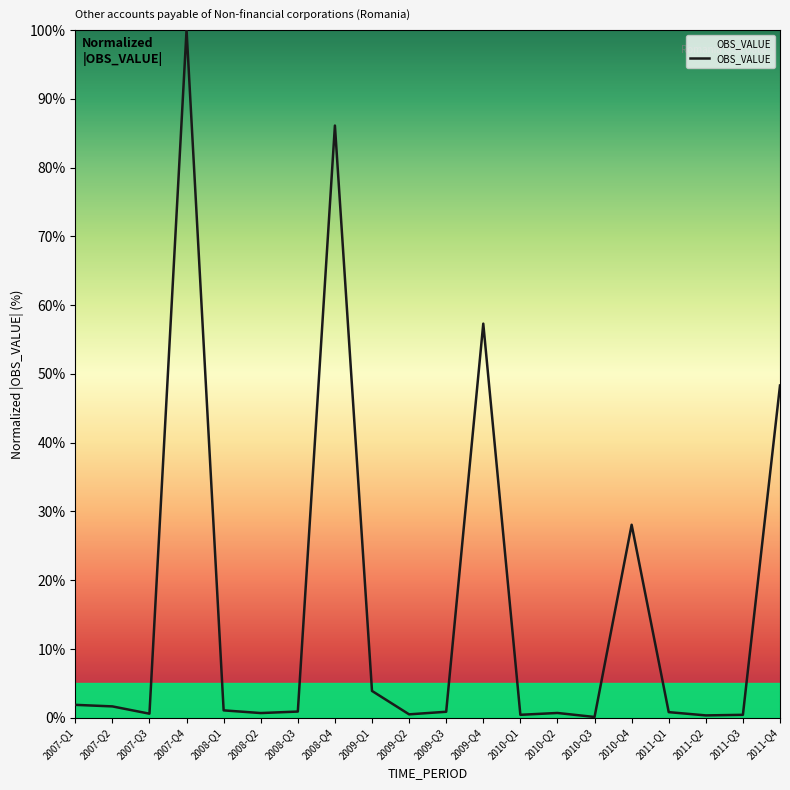

Read the value at 2010-Q1.

0.4